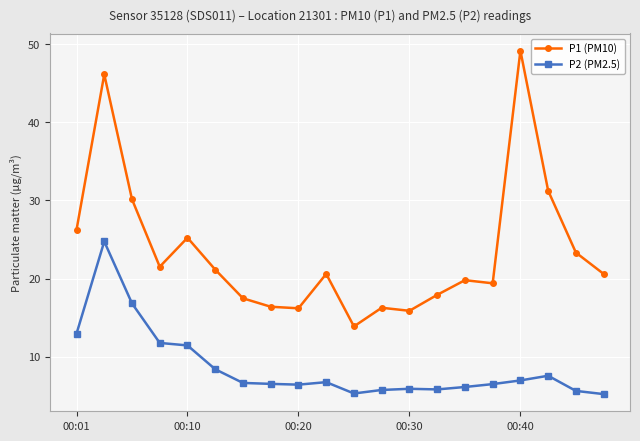

Does the chart have visible grid lines?

Yes